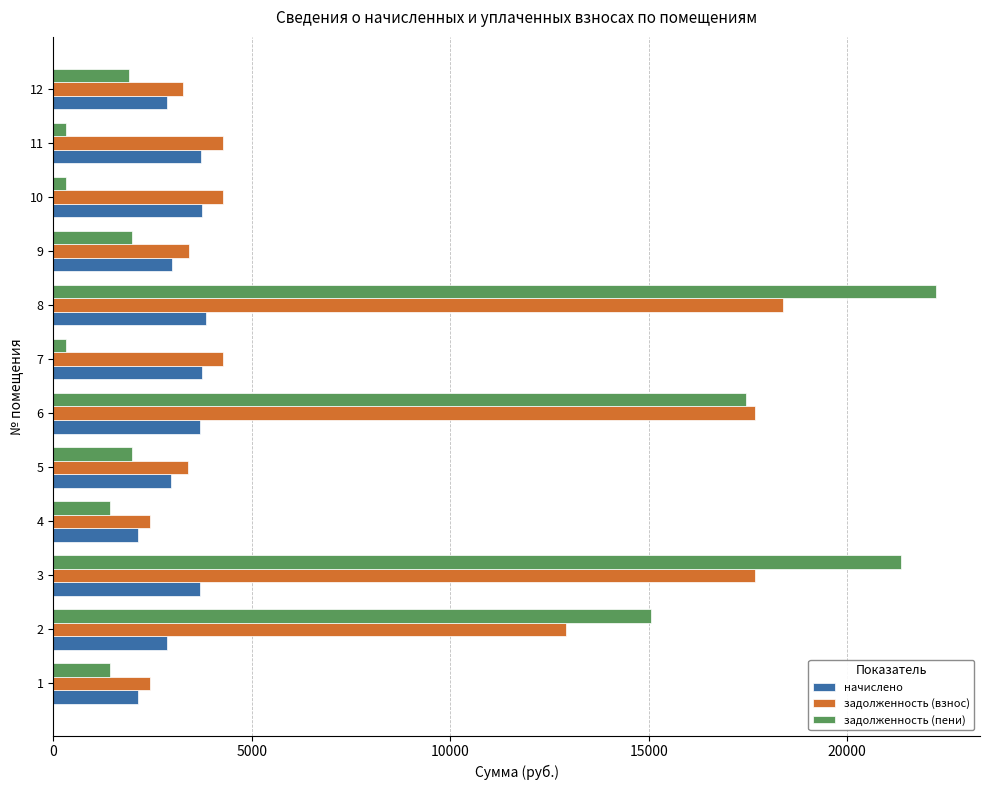

Rank the series by their maximum value, from highest to lowest.

задолженность (пени), задолженность (взнос), начислено